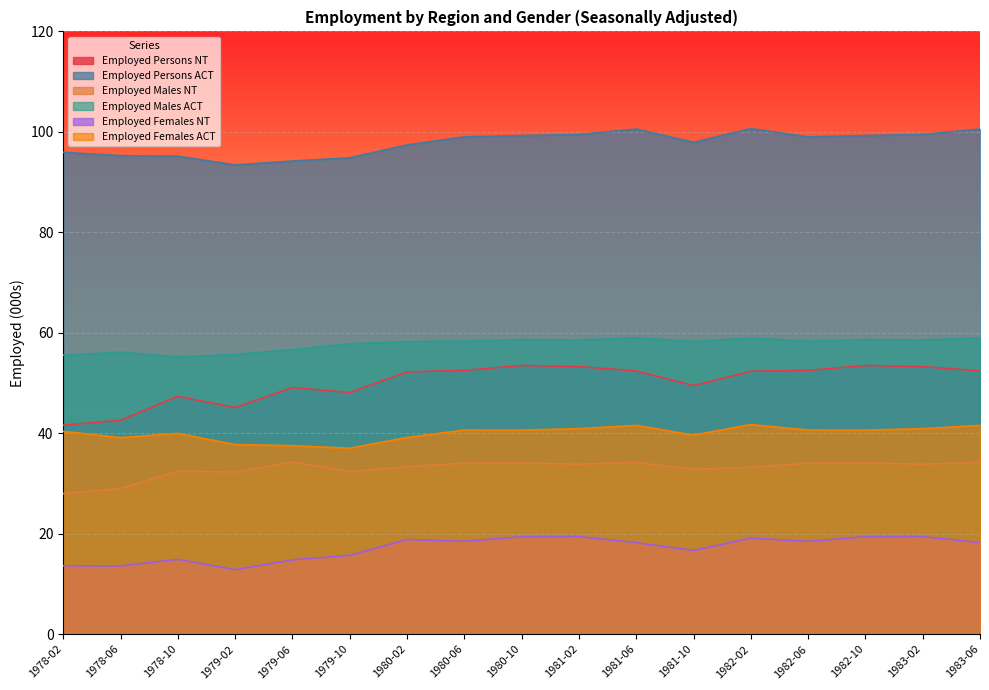

What is the maximum value for Employed Persons ACT?

100.7